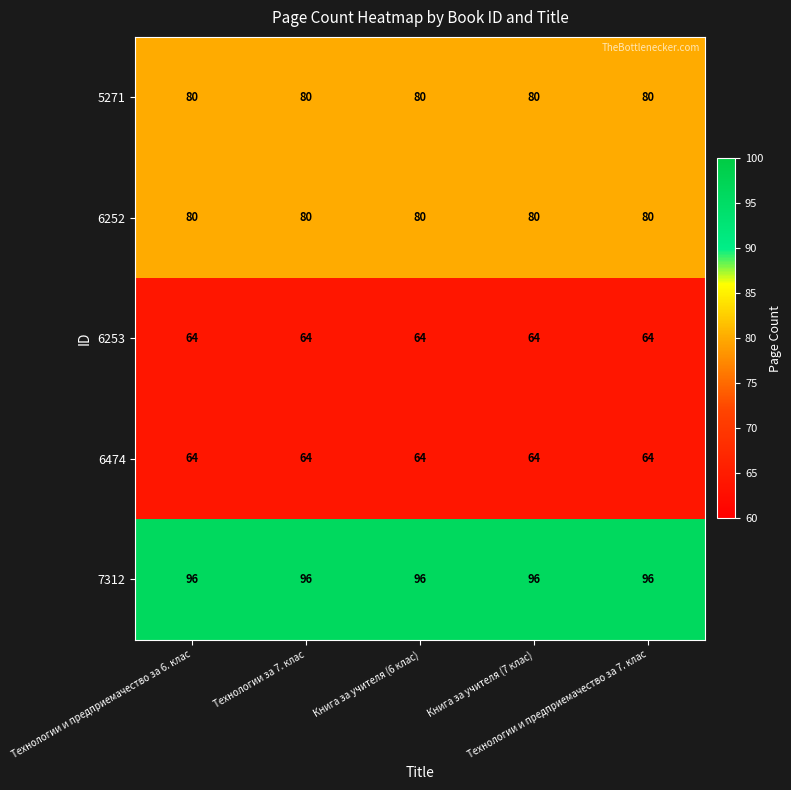

What is the smallest value displayed?

64